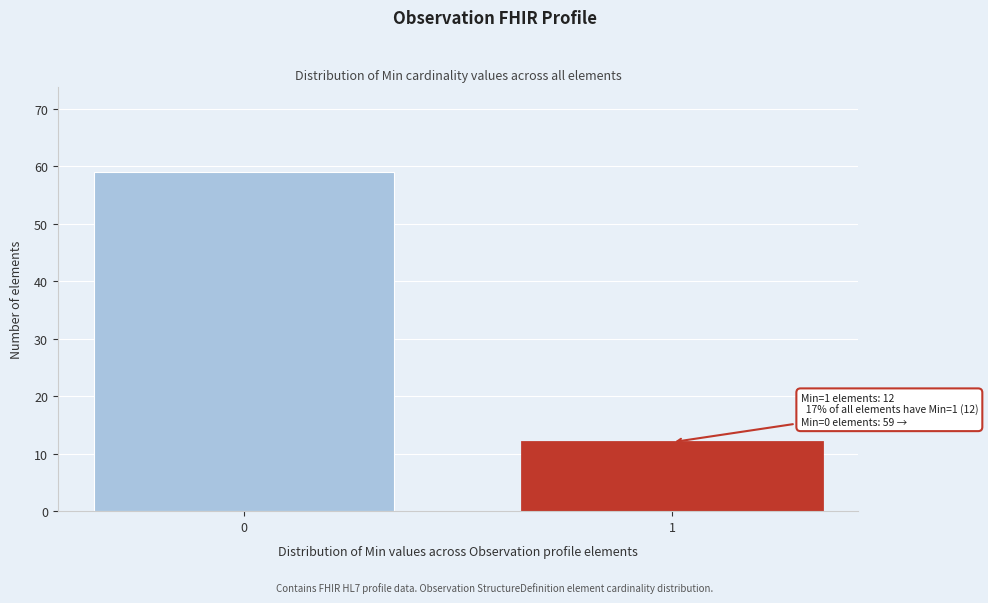

Reading left to right, what are all the values shown in this chart?

59	12